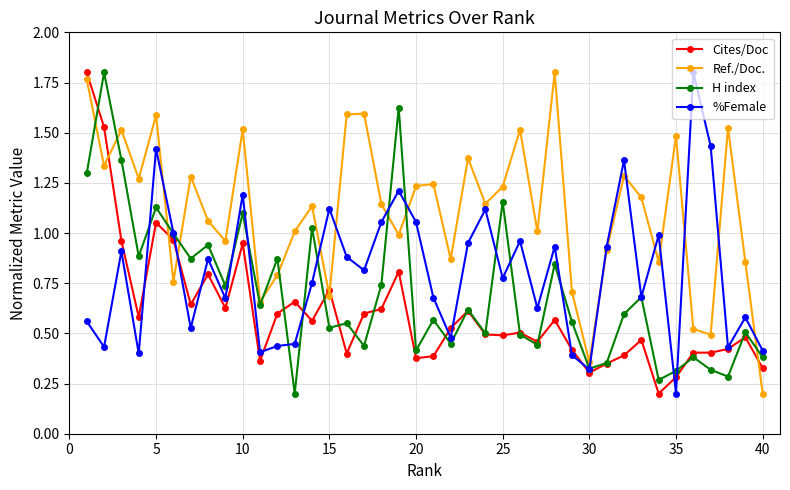

Which series has the largest total across all categories?

Ref./Doc.